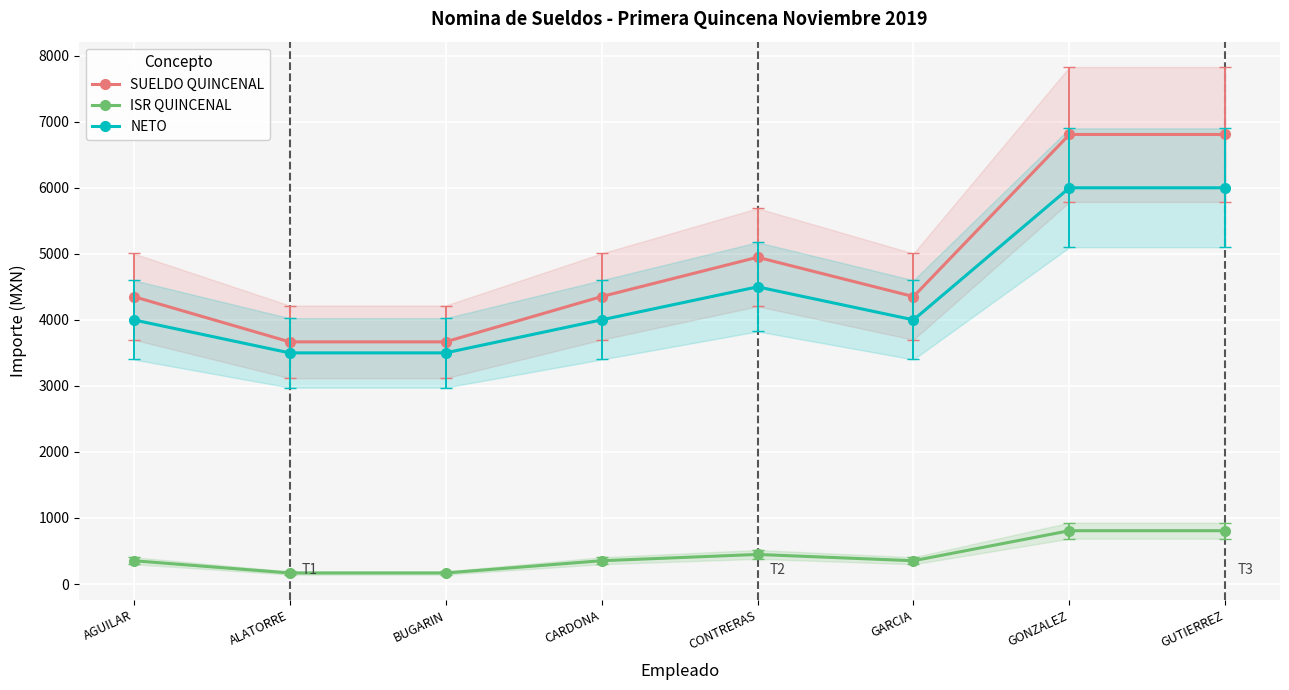

Is the value of NETO at ALATORRE greater than the value of SUELDO QUINCENAL at ALATORRE?

No